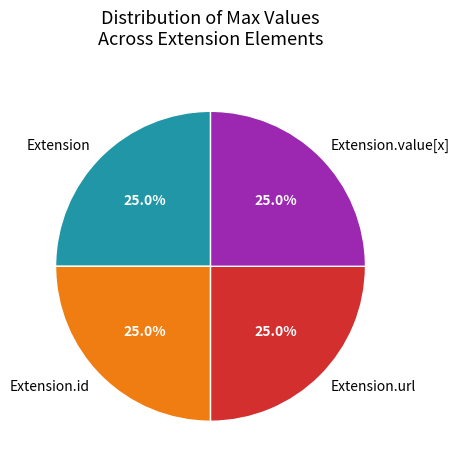

Is there any slice that represents more than half of the pie?

No